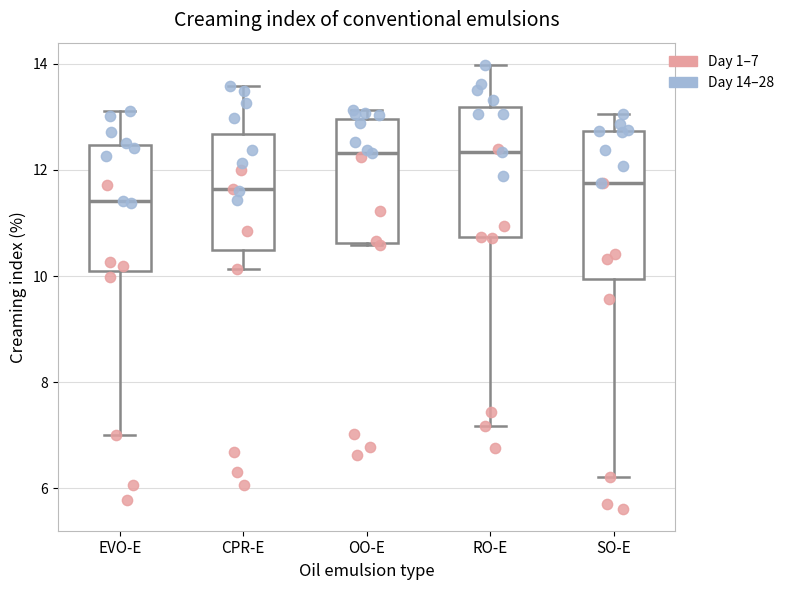

Comparing the boxes themselves (not the whiskers), which one is the tallest?

SO-E